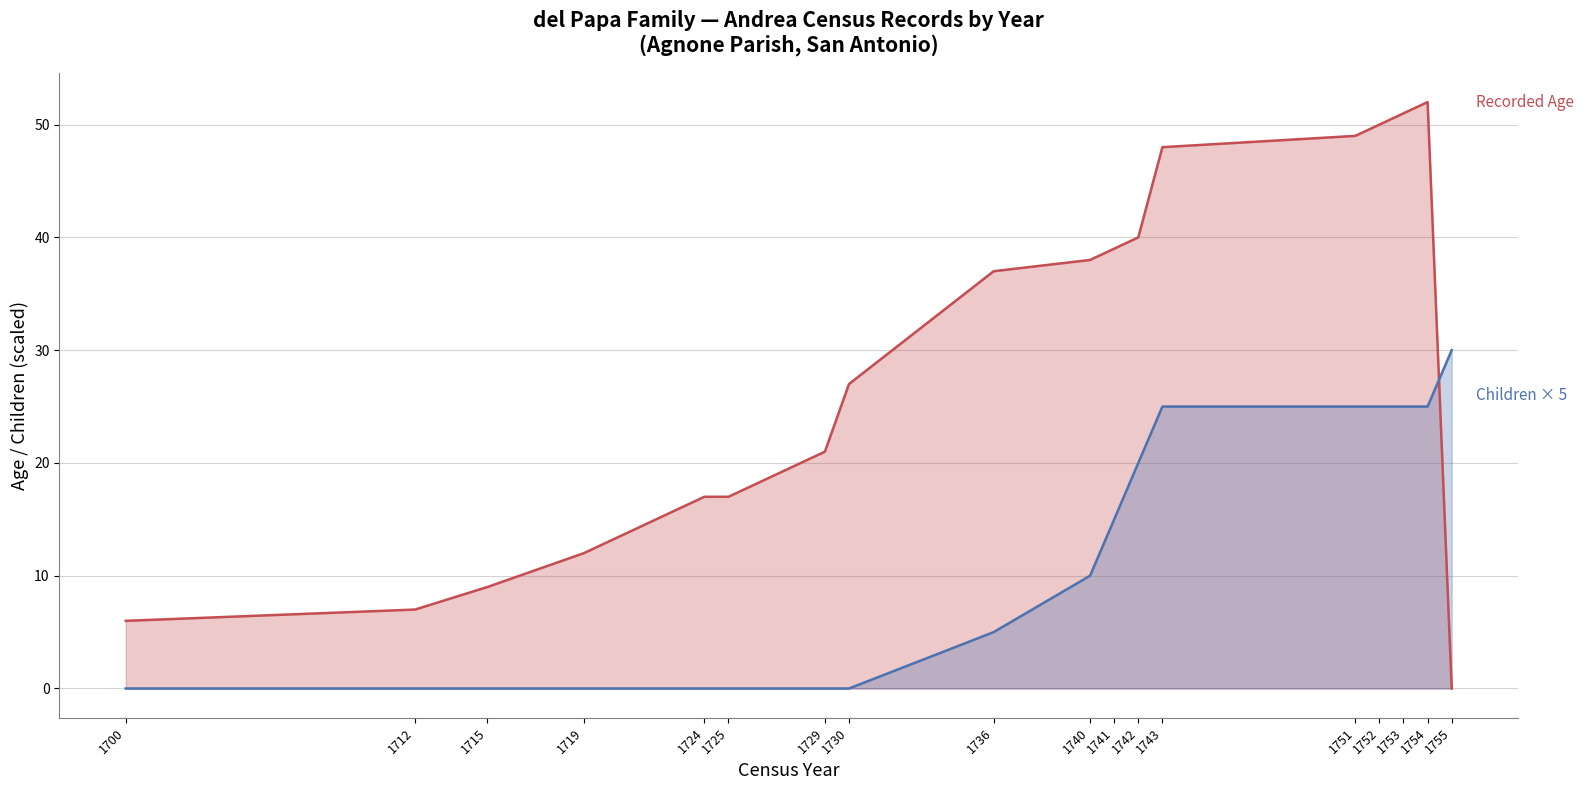

What is the sum of all Andrea Age (census) values?

520